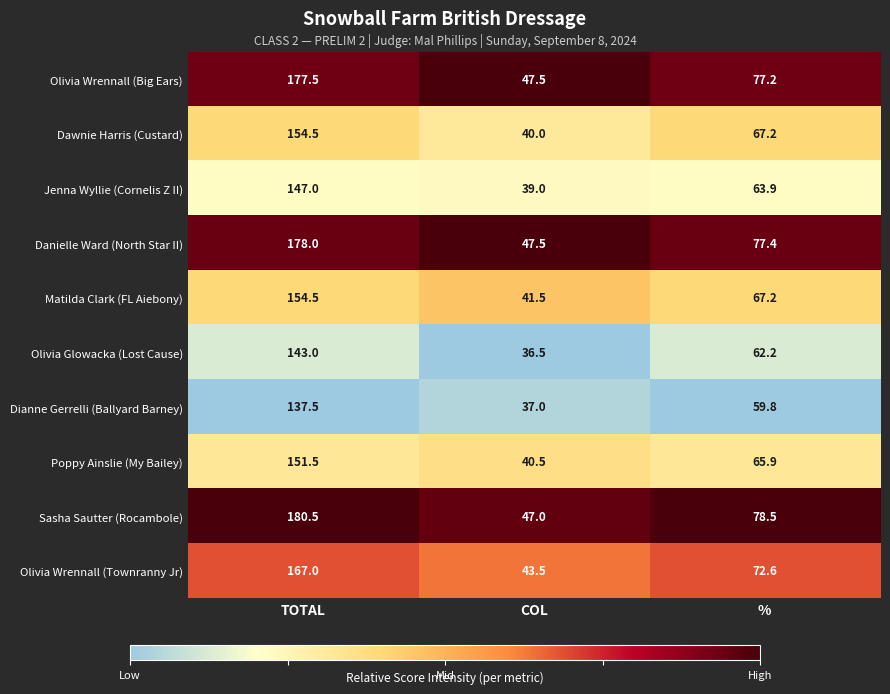

Rank the categories by Jenna Wyllie (Cornelis Z II) value from lowest to highest.

COL, %, TOTAL